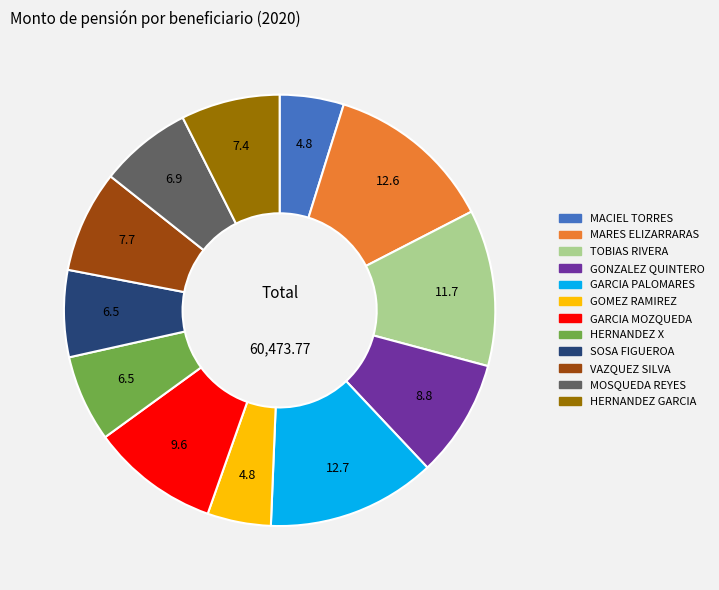

Count the number of slices in the pie.

12